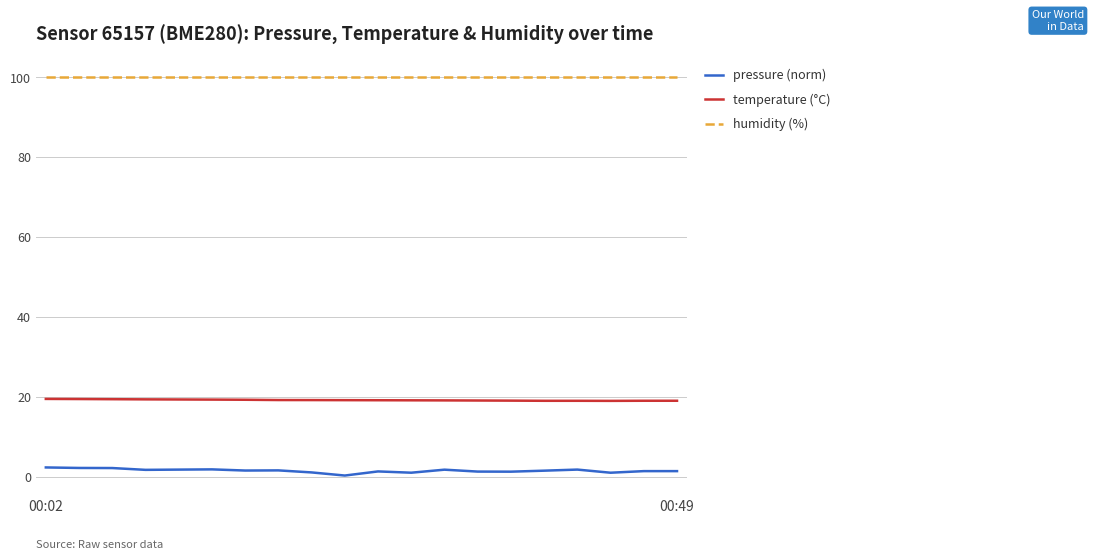

Does the chart display data point markers on the line(s)?

No